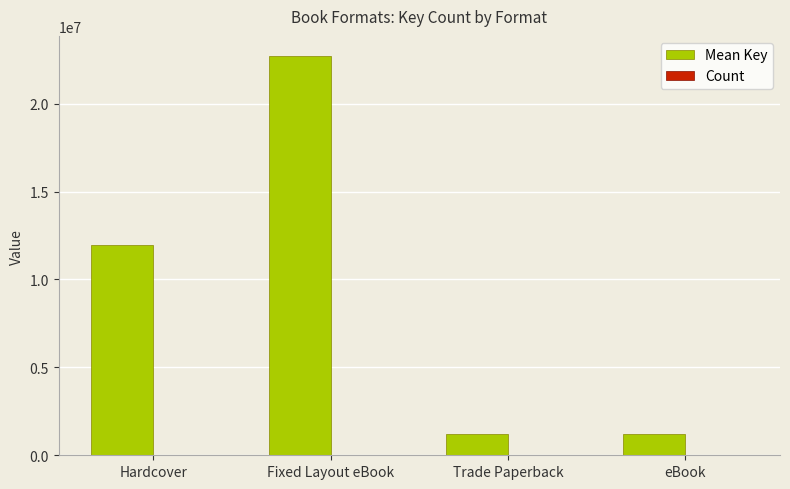

Where does the Mean Key series first go above 11971224?

Hardcover